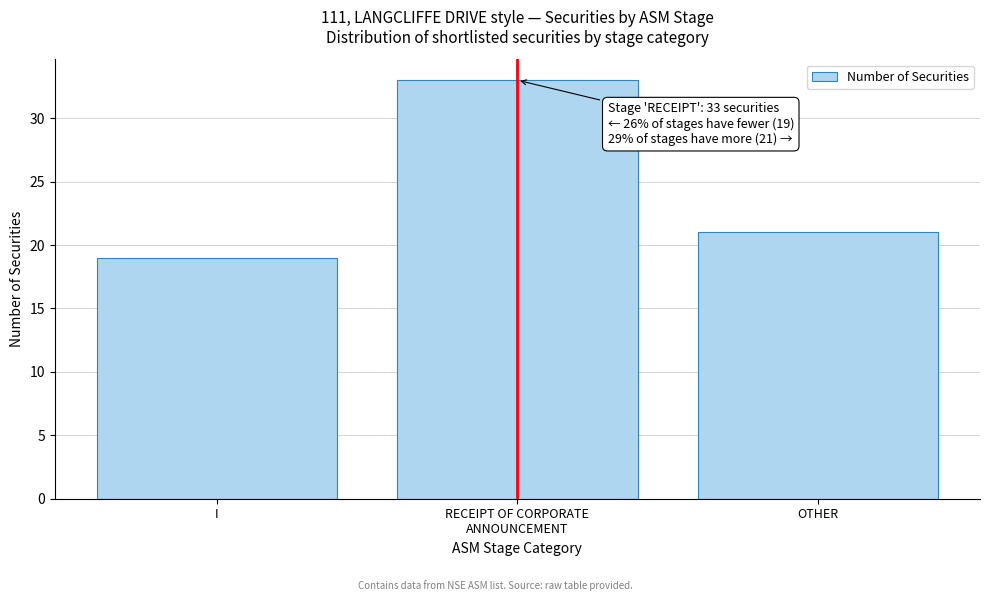

Reading right to left, list all the values displayed in this chart.

21	33	19